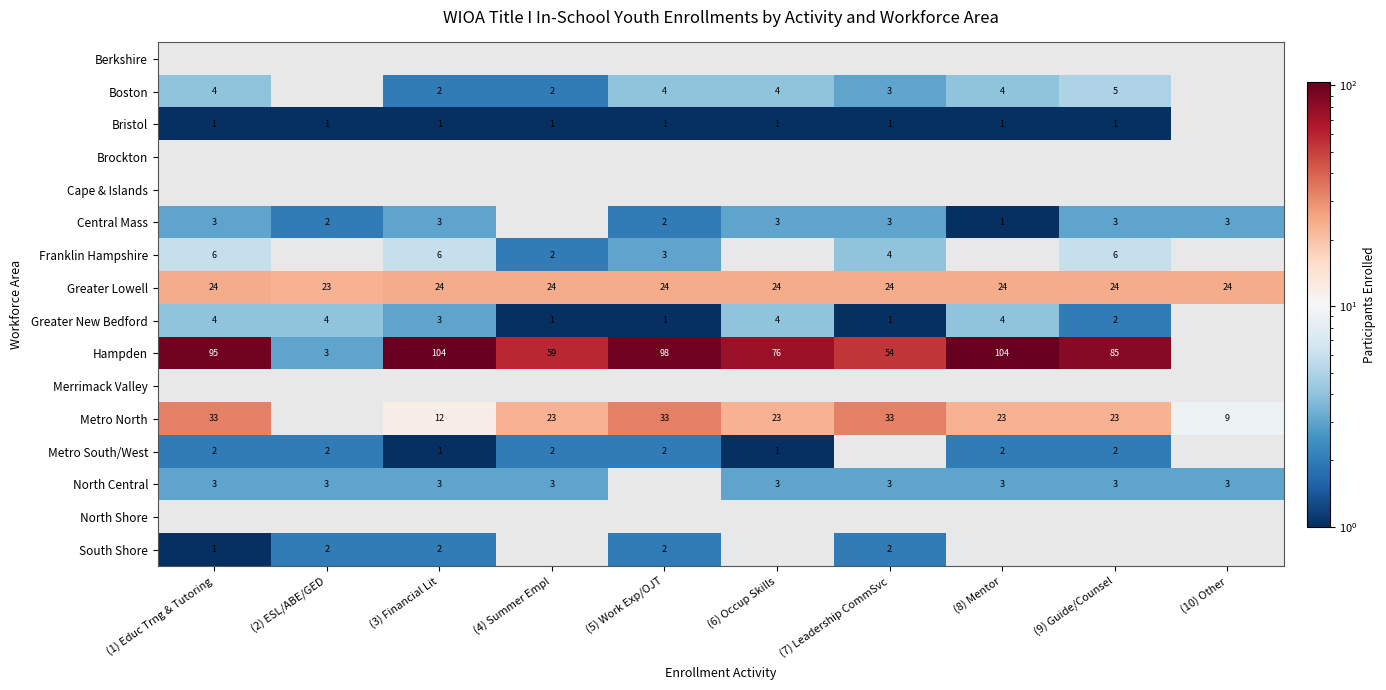

Is the value of Bristol at (8) Mentor greater than the value of Metro North at (10) Other?

No